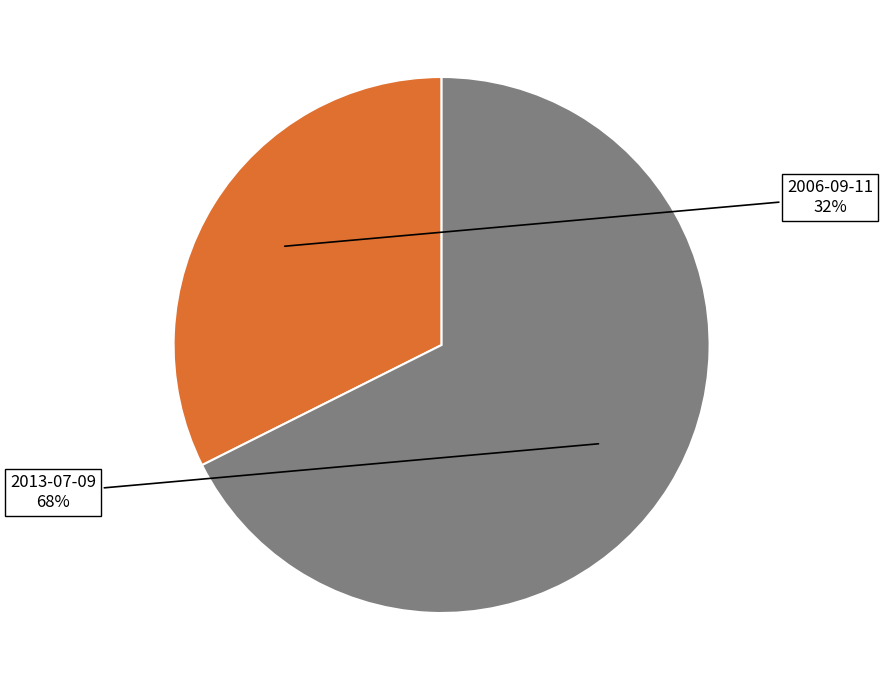

How many slices are in this pie chart?

2